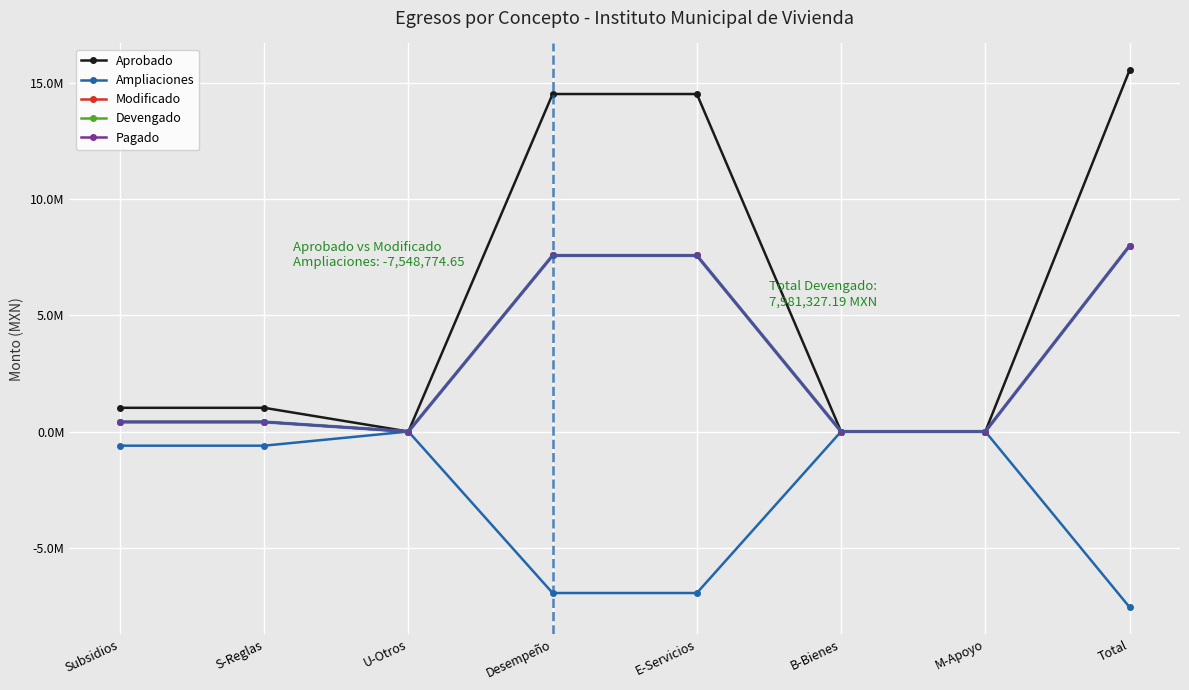

Which label corresponds to the largest value in the chart?

Total